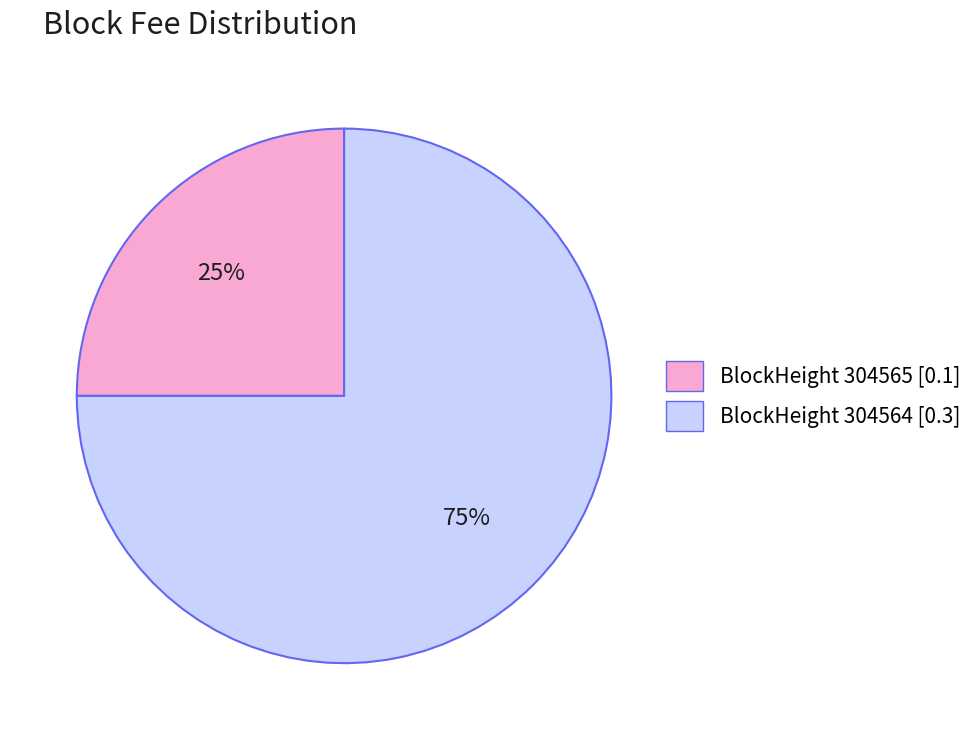

Is there any slice that represents more than half of the pie?

Yes